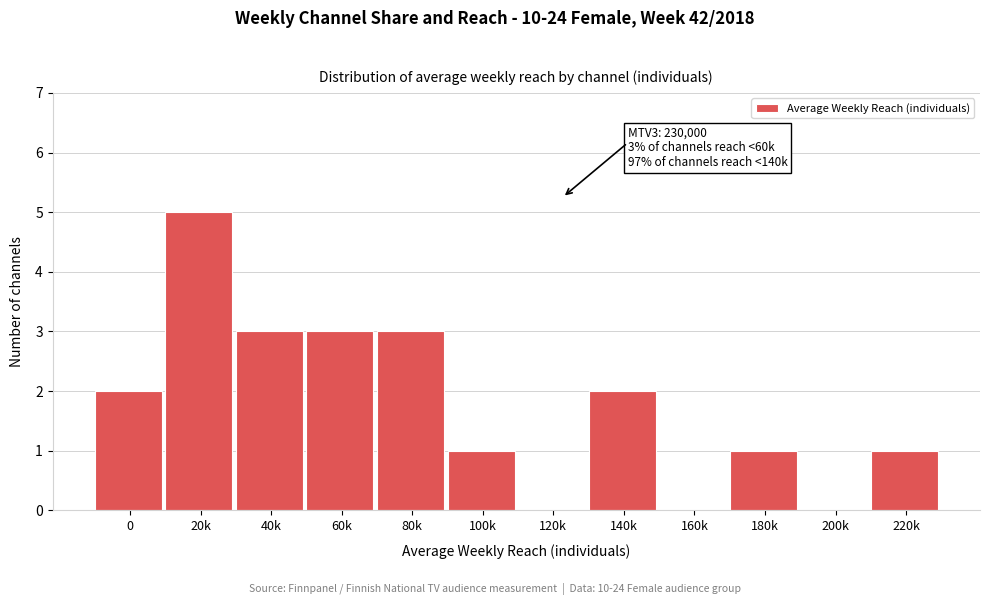

Reading left to right, transcribe all the data shown in this chart.

0=2	20k=5	40k=3	60k=3	80k=3	100k=1	120k=0	140k=2	160k=0	180k=1	200k=0	220k=1